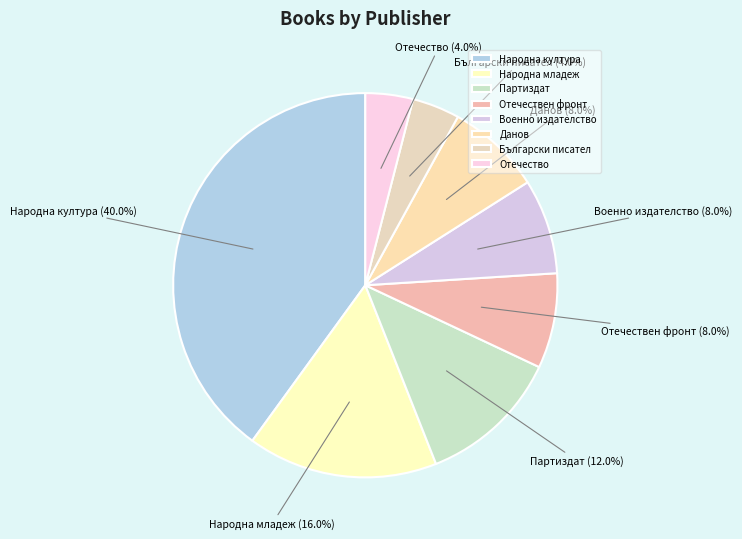

What is the ratio of the value at Партиздат to the value at Народна младеж?

0.8